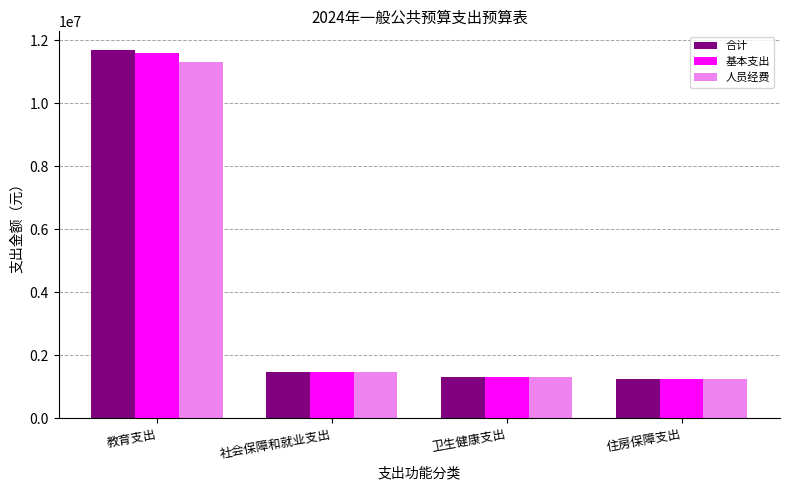

Reading left to right, transcribe all the data shown in this chart.

合计: 教育支出=11698344.2	社会保障和就业支出=1480585.4	卫生健康支出=1319772.1	住房保障支出=1264116.1
基本支出: 教育支出=11602428.2	社会保障和就业支出=1480585.4	卫生健康支出=1319772.1	住房保障支出=1264116.1
人员经费: 教育支出=11316797.3	社会保障和就业支出=1475085.4	卫生健康支出=1319772.1	住房保障支出=1264116.1